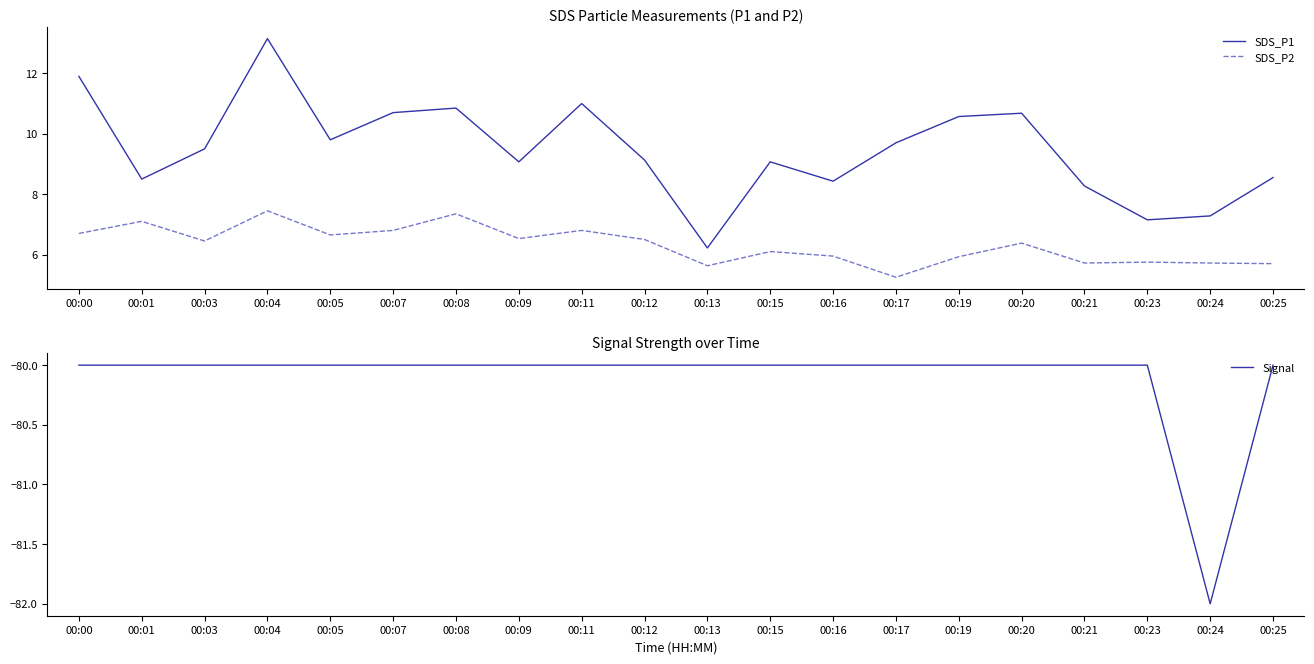

At which label does SDS_P2 first exceed 6?

00:00